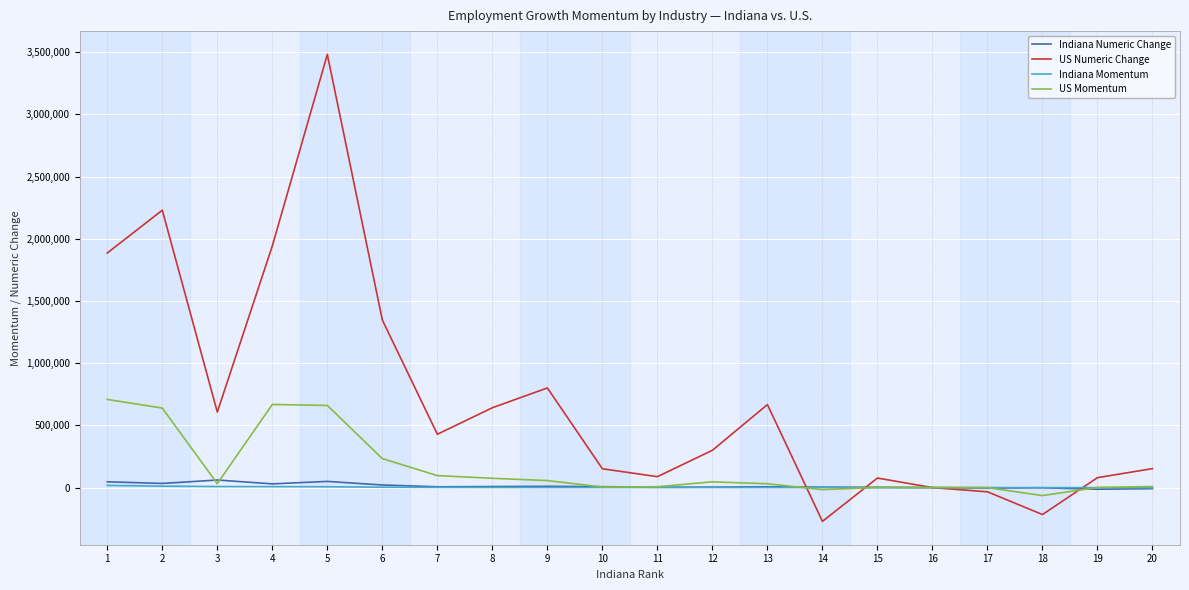

At how many categories does at least one series exceed 936243?

5